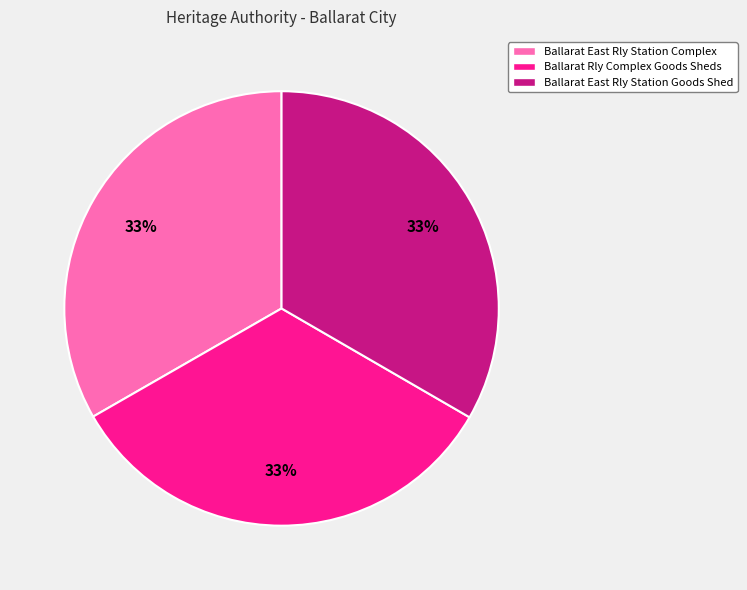

To the nearest percent, what is the average slice percentage?

33%